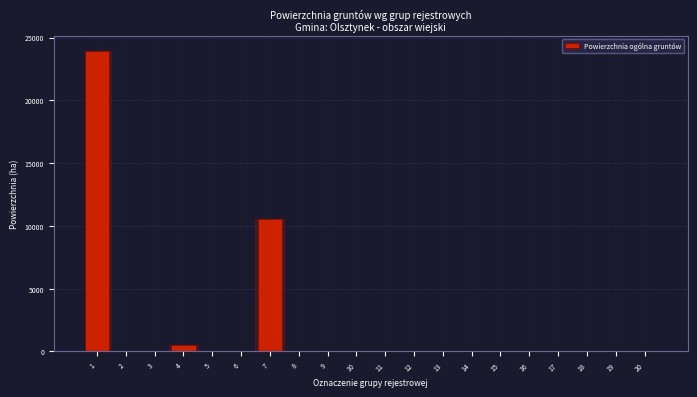

What is the sum of all values?

35114